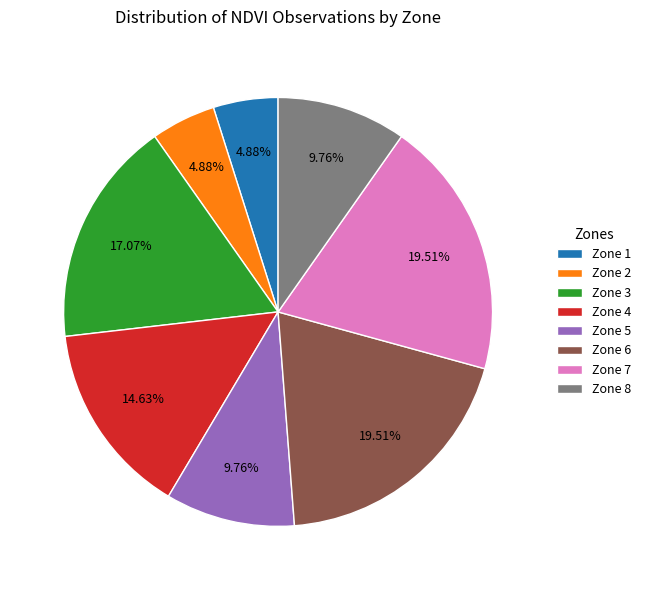

How many segments does this pie chart have?

8